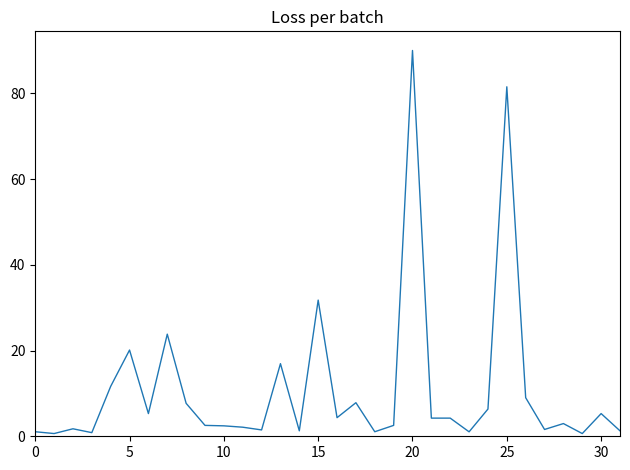

What is the greatest value displayed?

90.0